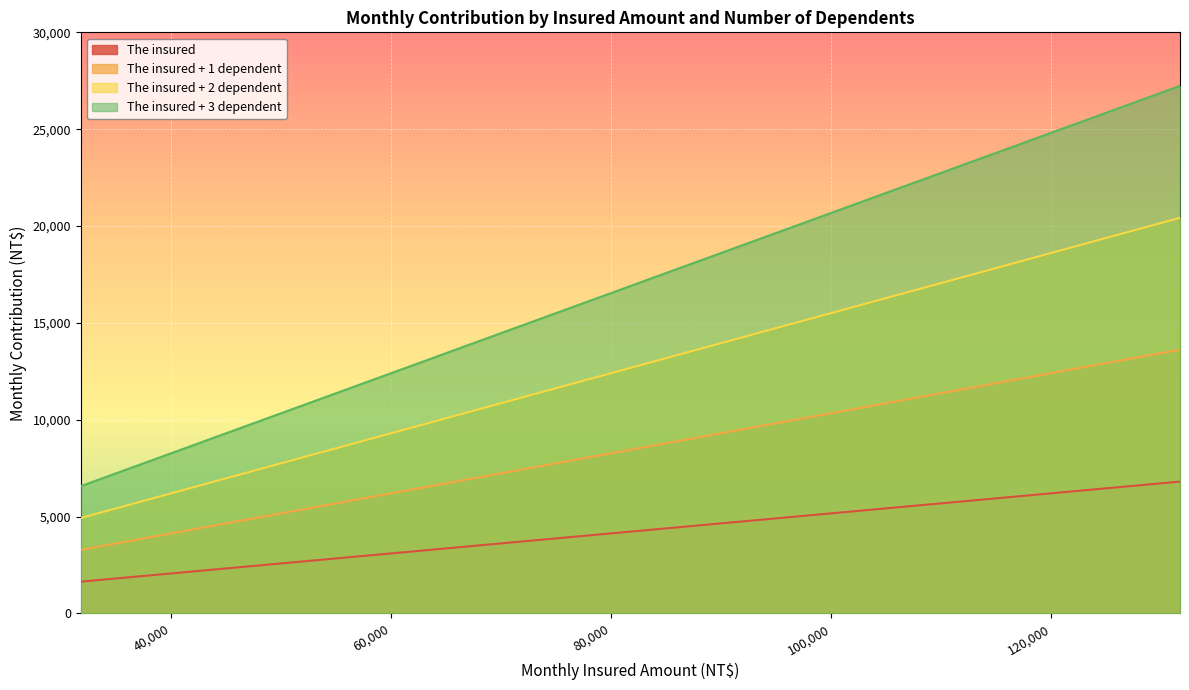

How many values in the The insured + 2 dependent series exceed 10362?

15